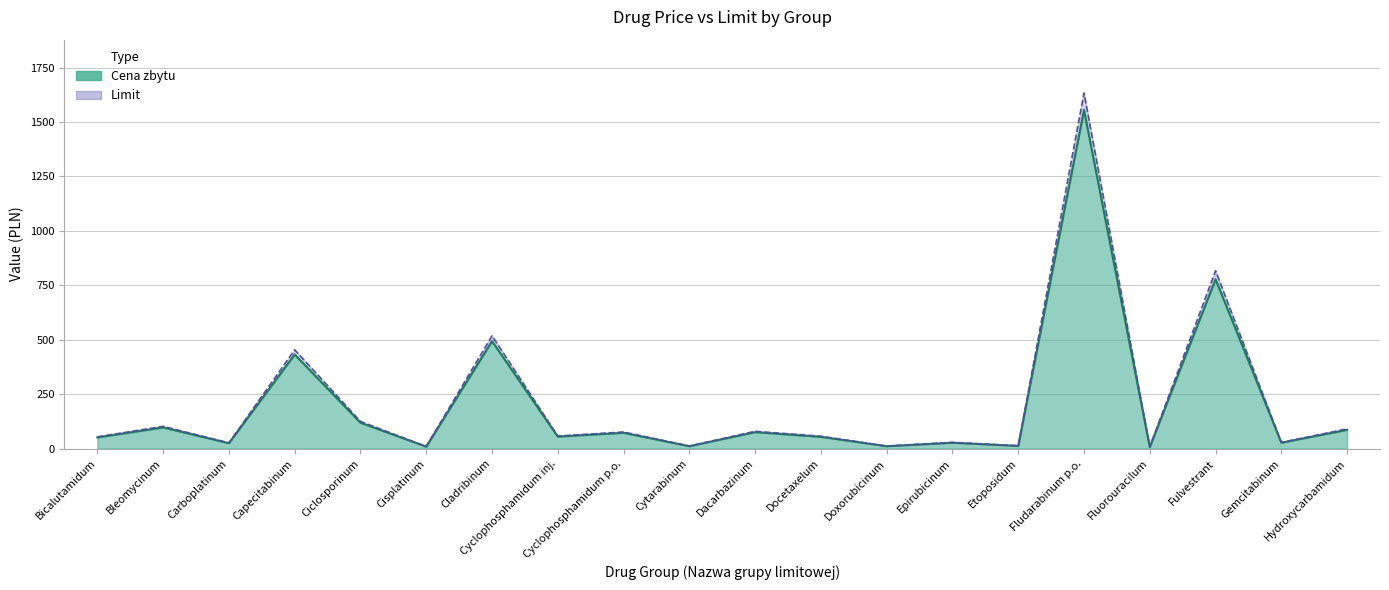

True or false: Limit (line) and Cena zbytu (line) intersect in this chart.

False